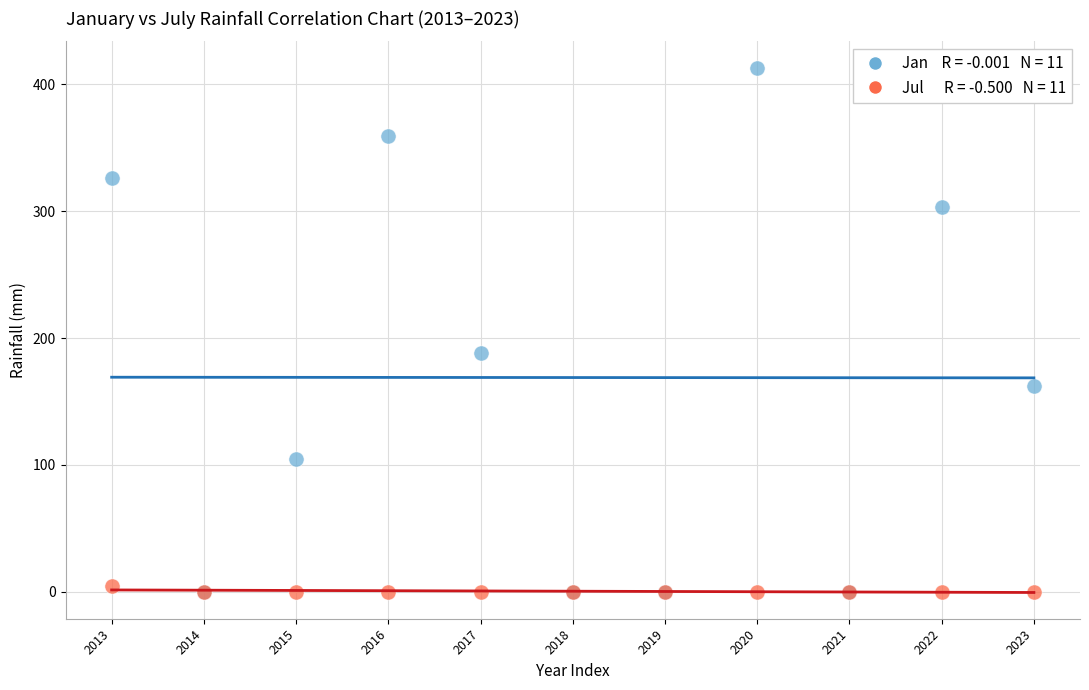

Across all series, what Y value is closest to 206?

188.4